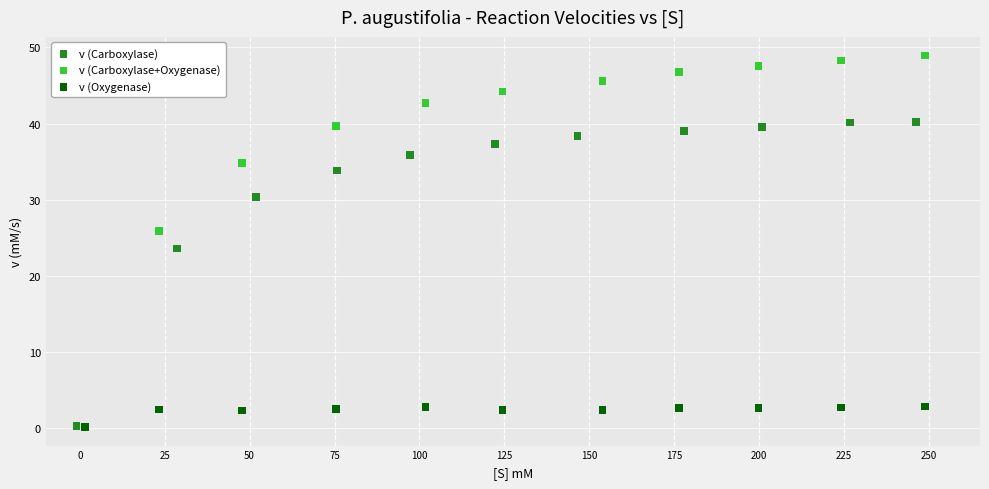

Which series reaches the maximum Y coordinate?

v (Carboxylase+Oxygenase)